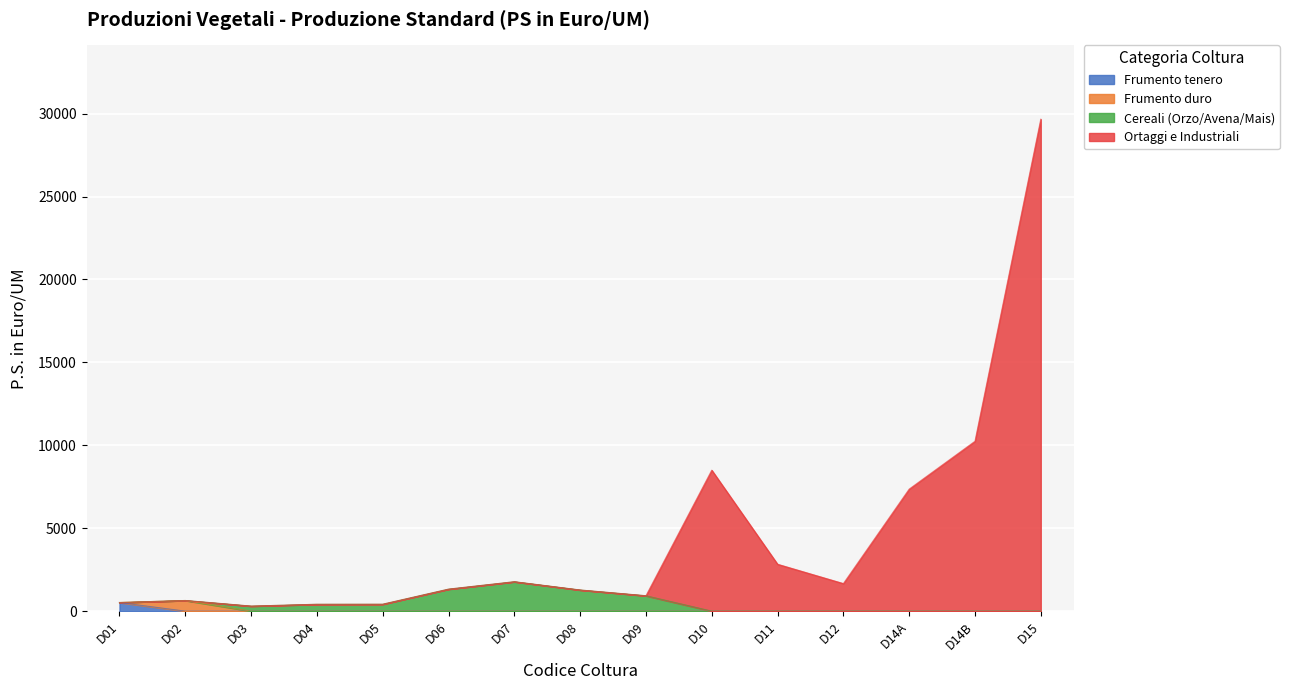

What is the label of the 7th point from the right?

D09